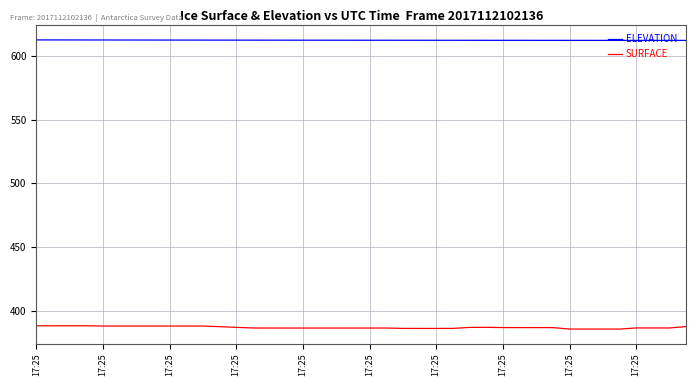

Which series has the largest total across all categories?

ELEVATION